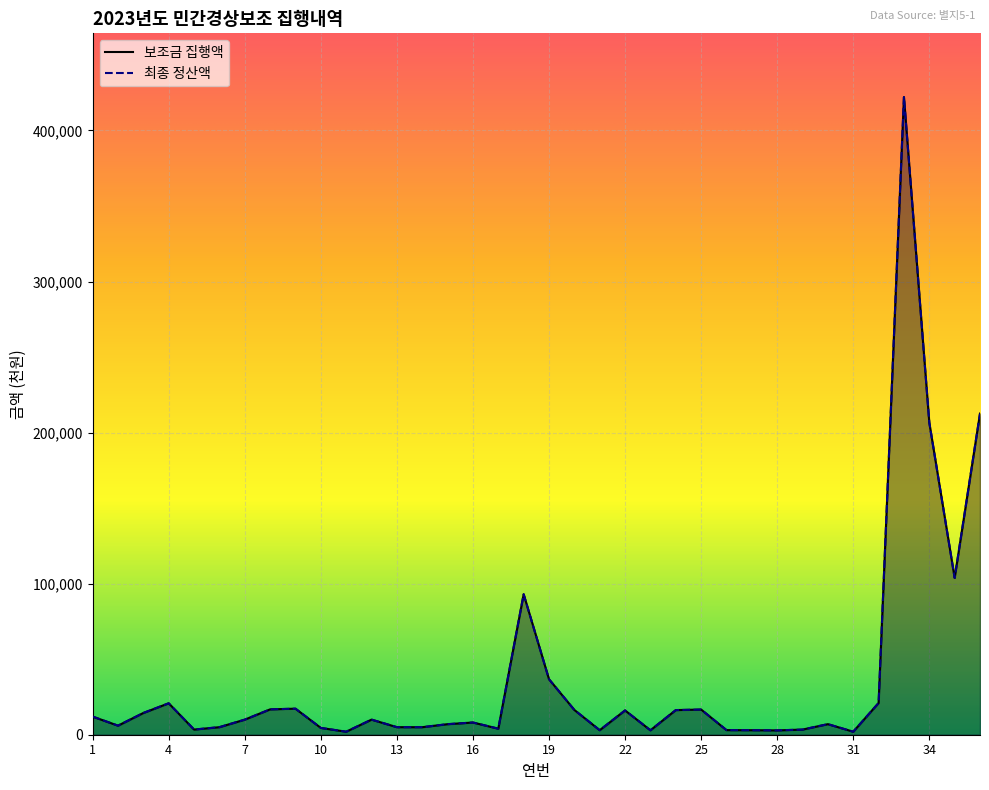

True or false: 최종 정산액 and 보조금 집행액 intersect in this chart.

False